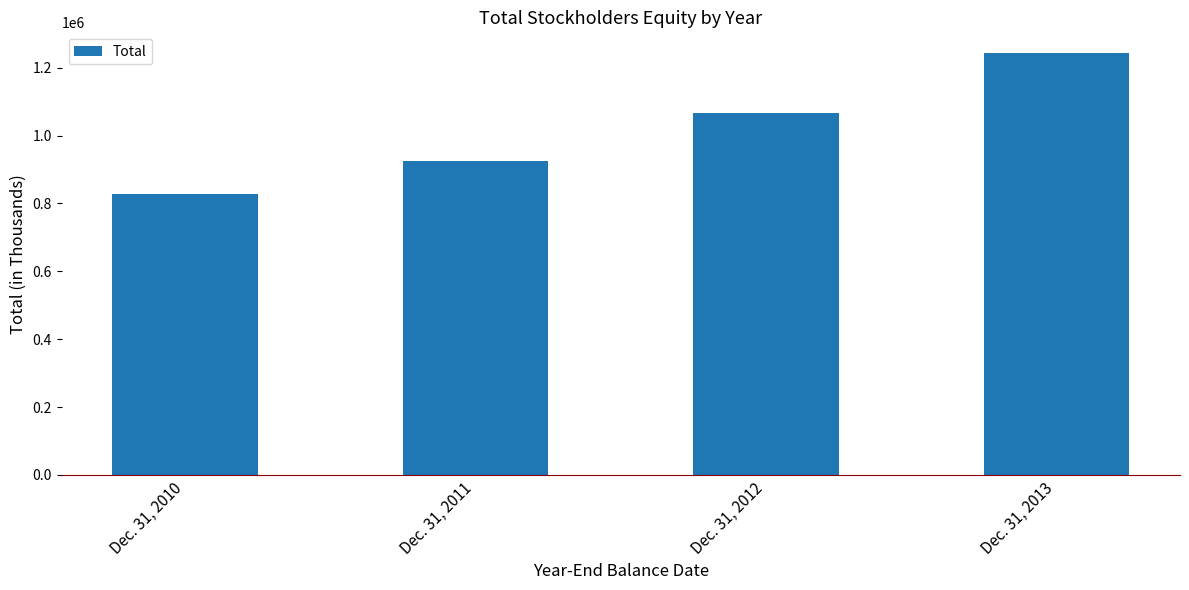

What value does the data have at Dec. 31, 2012?

1066432